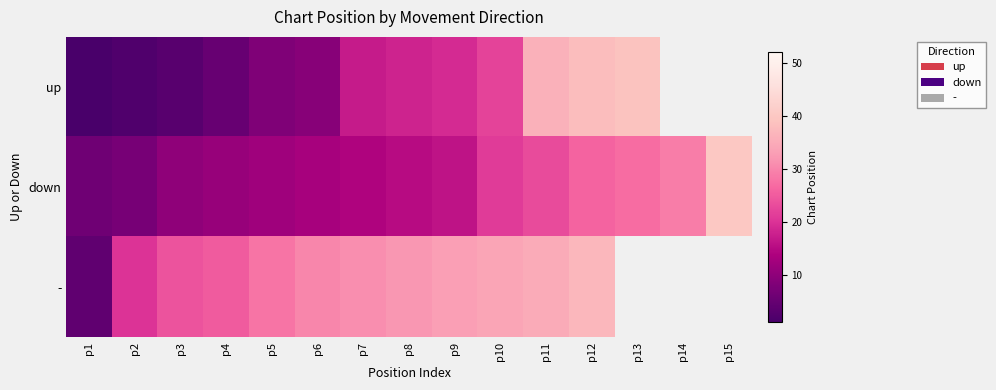

Which category has the lowest value across all series?

p1